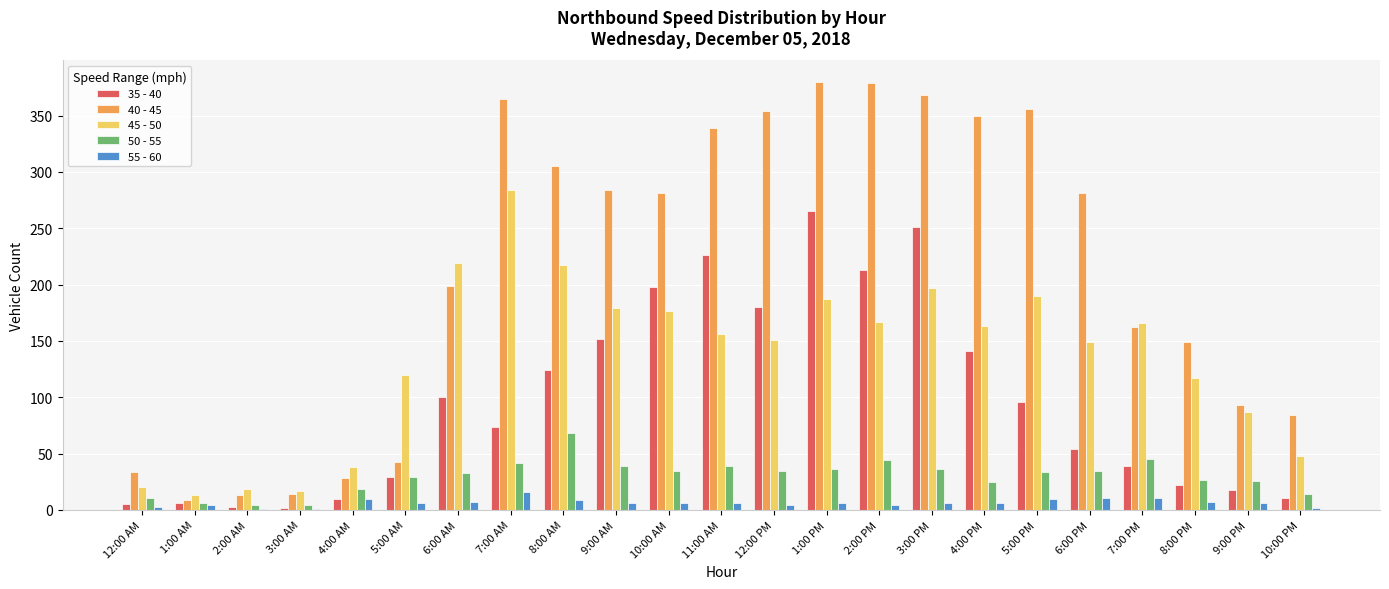

Which series has the largest range (max minus min)?

40 - 45